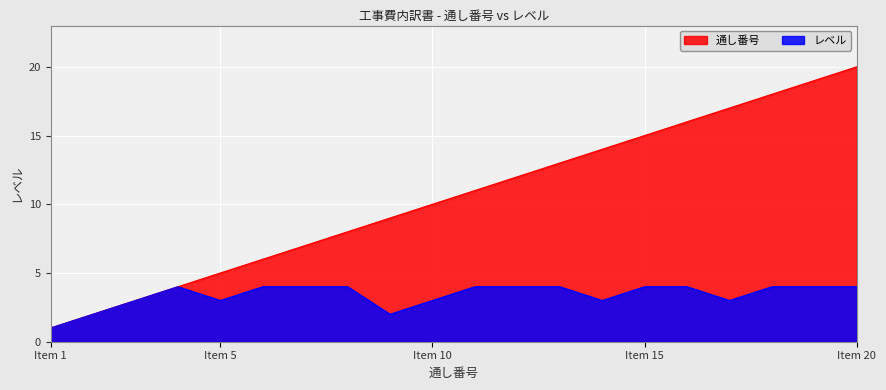

Which series has the largest range (max minus min)?

通し番号